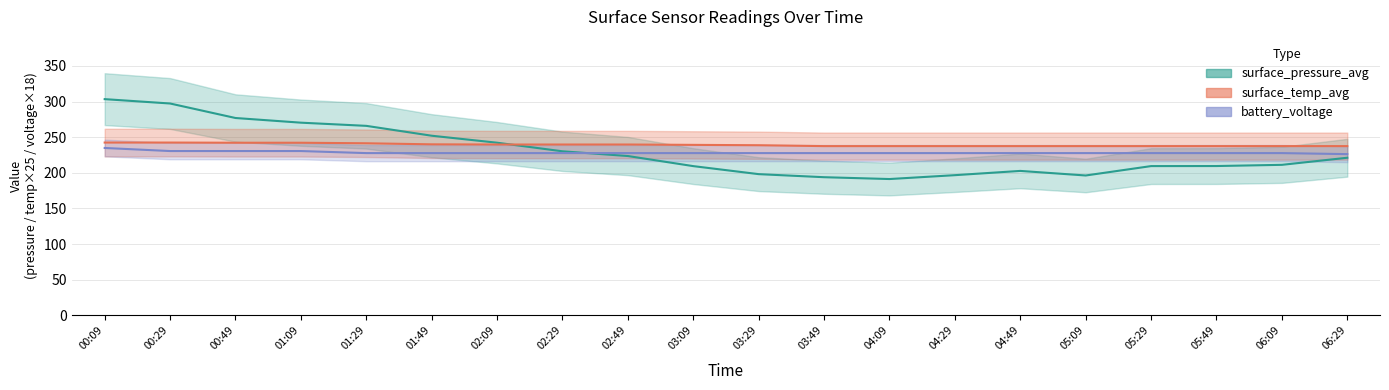

What is the average value of the battery_voltage series?

228.4